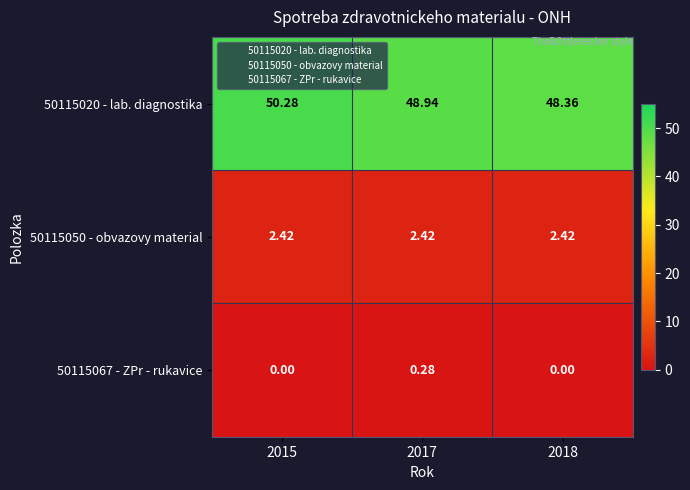

Is the value of 50115020 - lab. diagnostika at 2017 greater than the value of 50115067 - ZPr - rukavice at 2015?

Yes